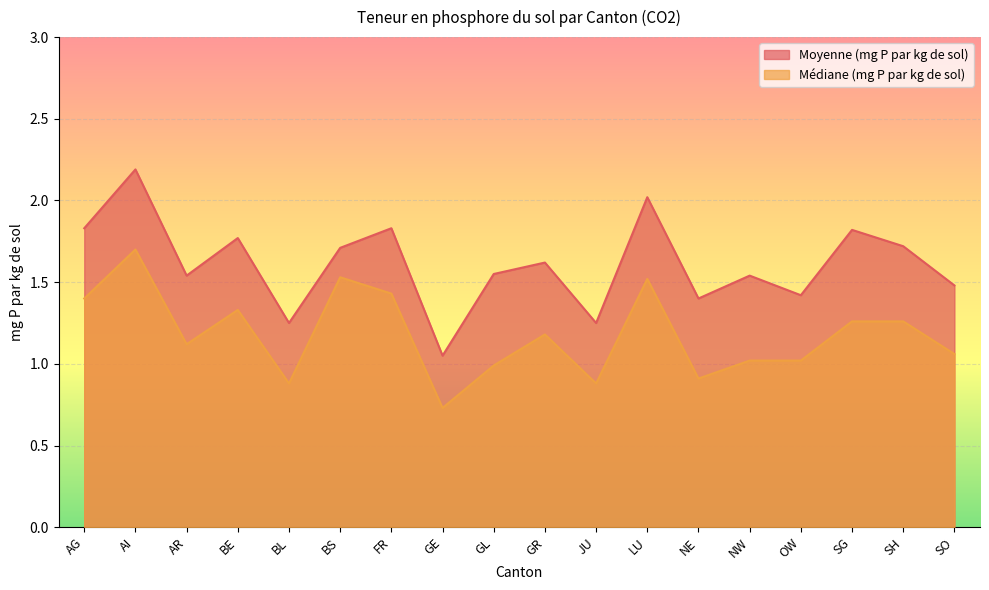

Where is the first local minimum for Médiane (mg P par kg de sol)?

AR